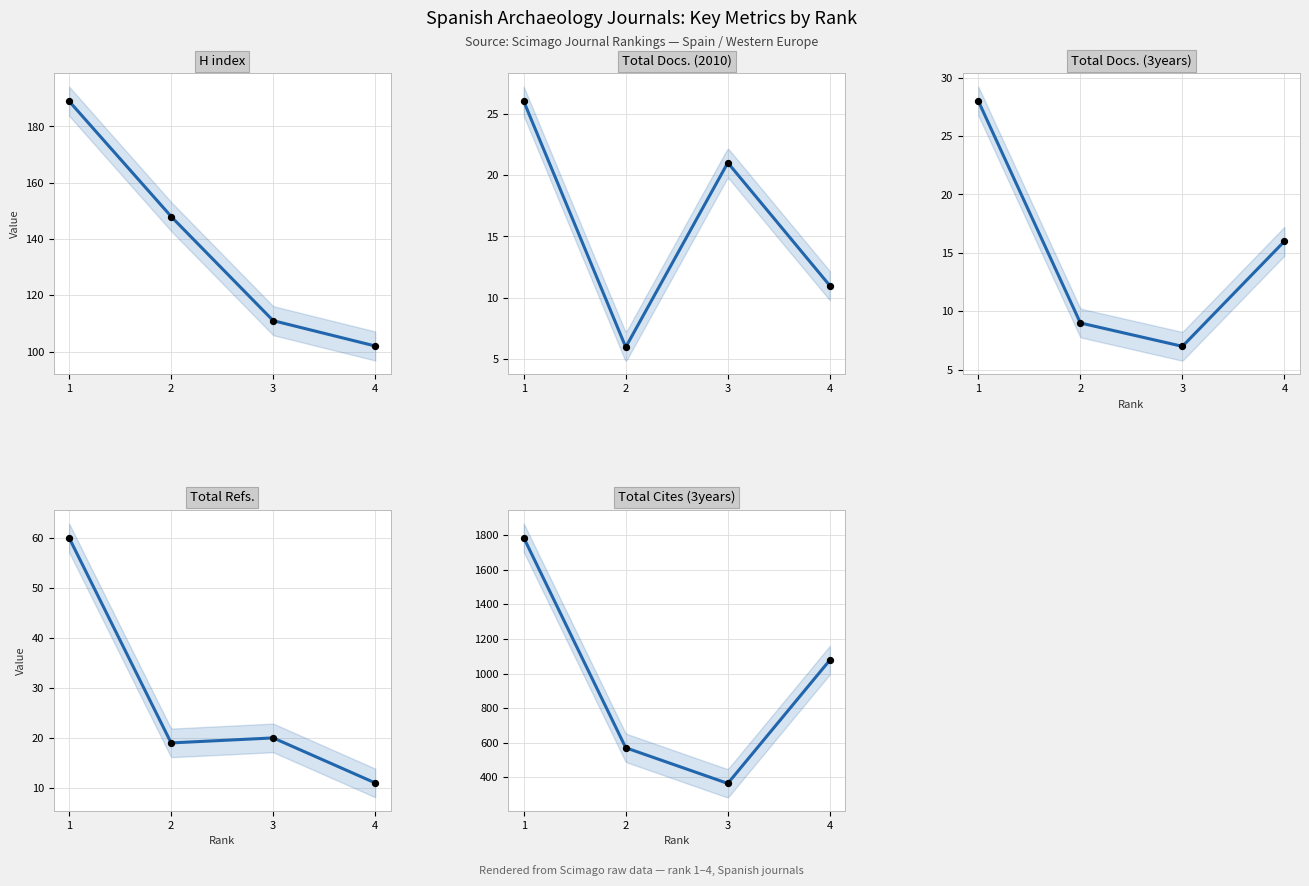

What are all the series names shown in the legend?

H index, Total Docs. (2010), Total Docs. (3years), Total Refs., Total Cites (3years)